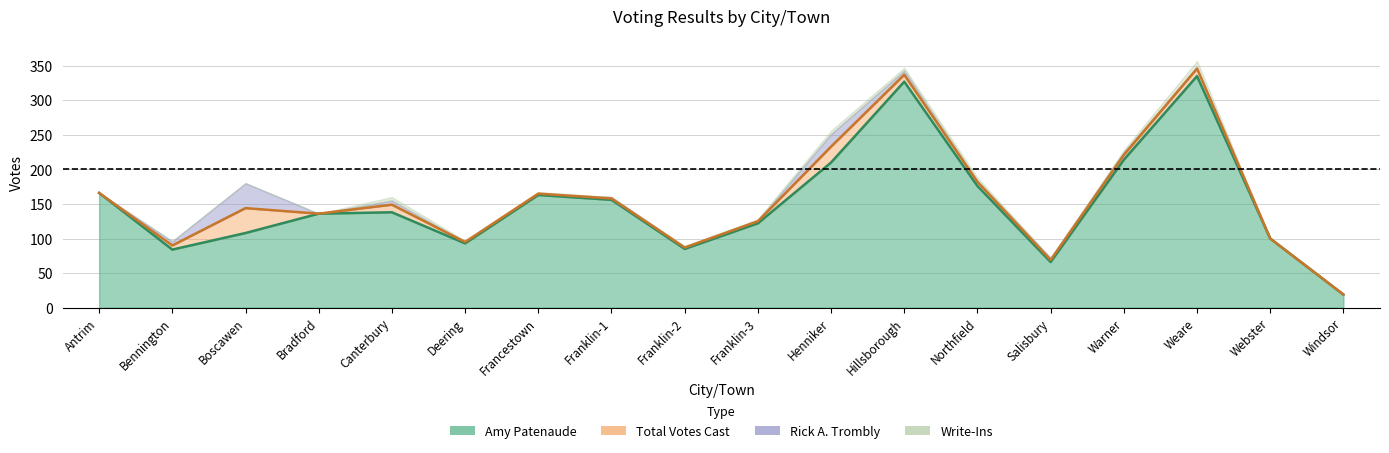

Which series has the largest range (max minus min)?

Total Votes Cast